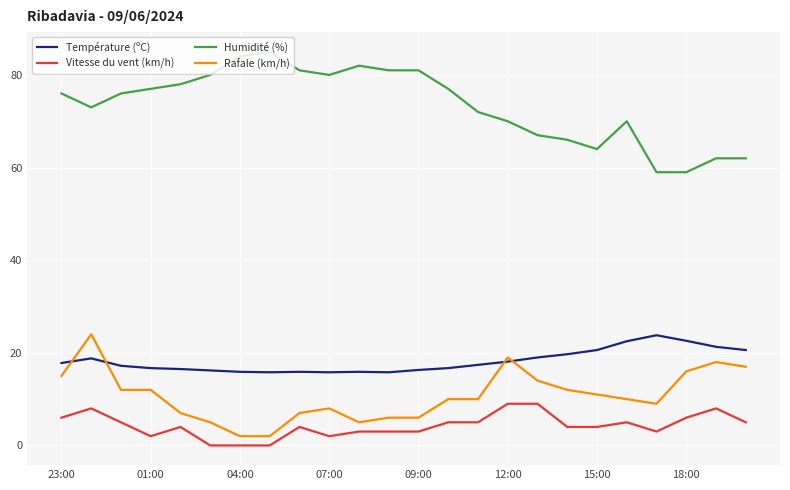

What is the highest value of the Température (ºC) series?

23.8